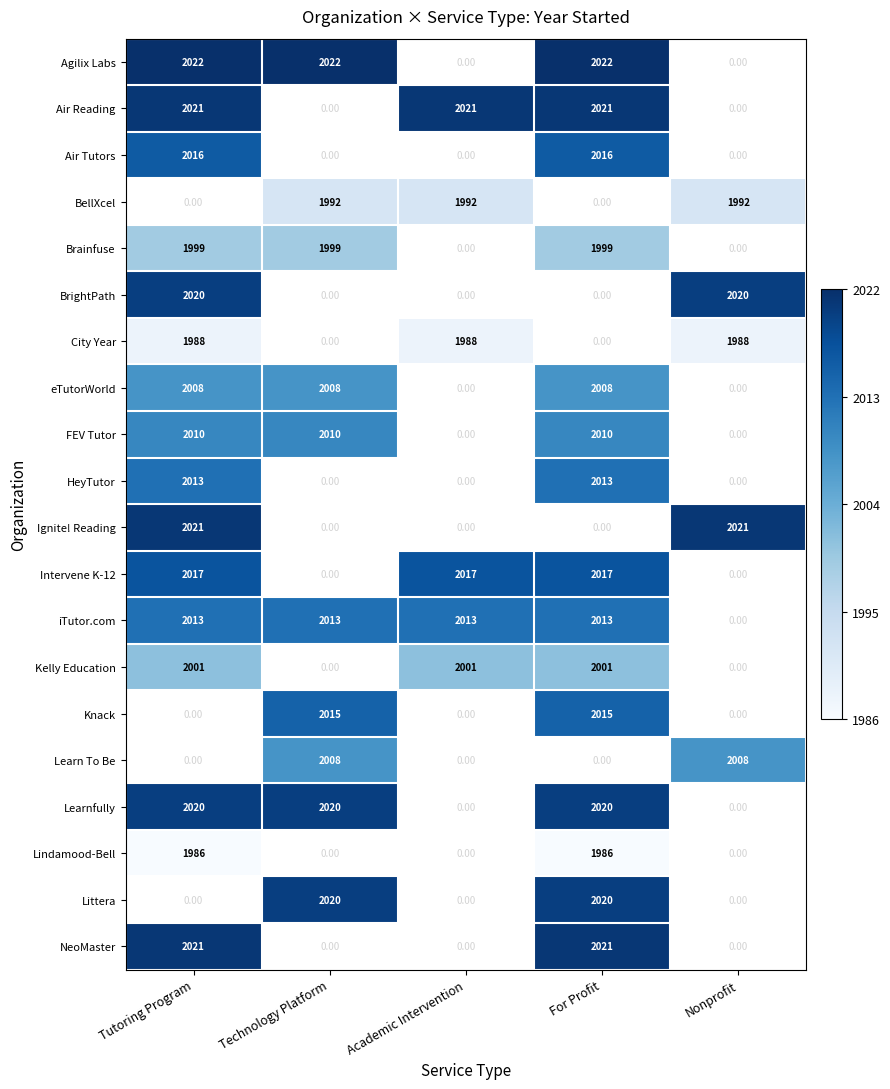

What is the sum of the iTutor.com values at Tutoring Program and Academic Intervention?

4026